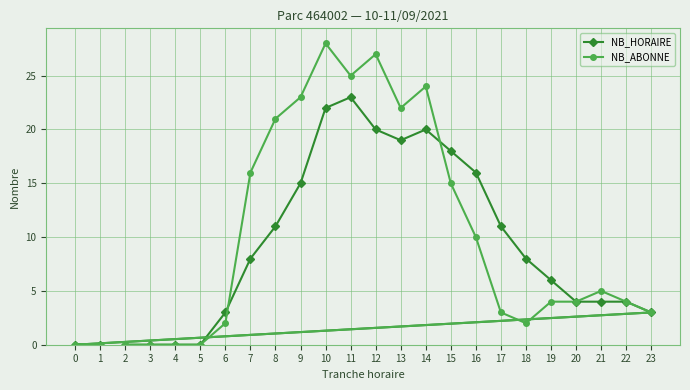

What is the value of the NB_HORAIRE point at the 22nd from the left?

4